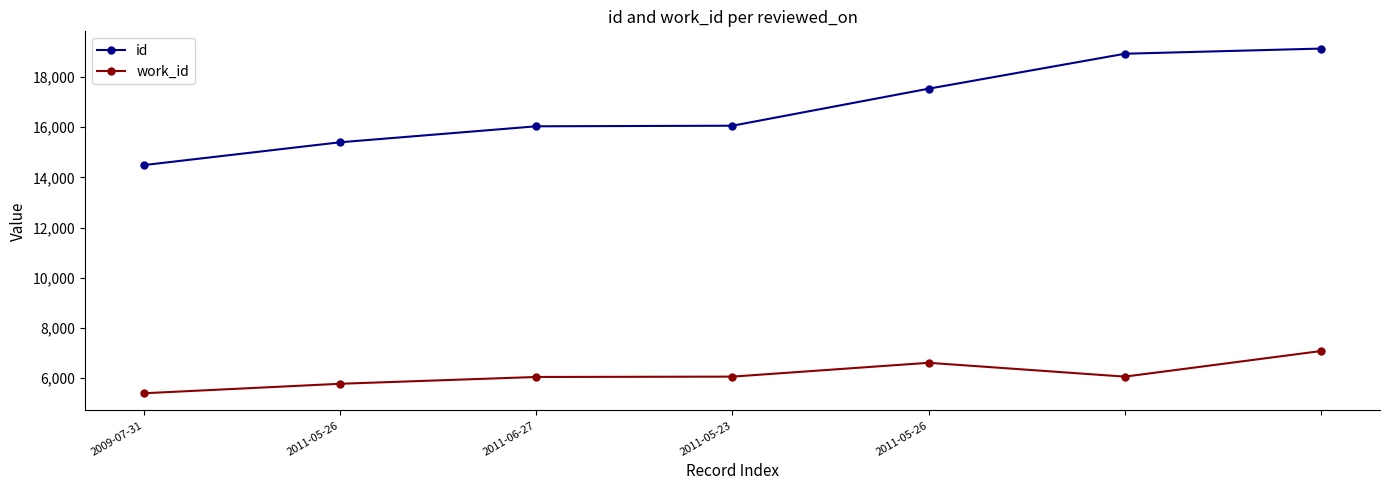

Rank the series by their maximum value, from highest to lowest.

id, work_id